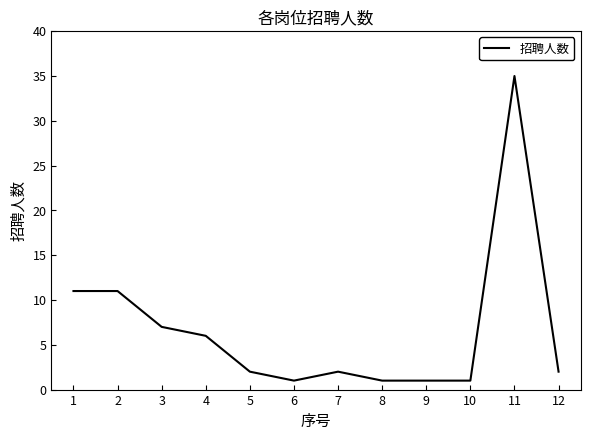

Which label corresponds to the largest value in the chart?

11